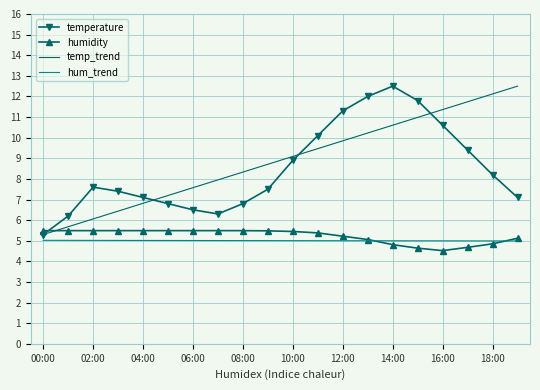

What is the maximum value for hum_trend?

5.0